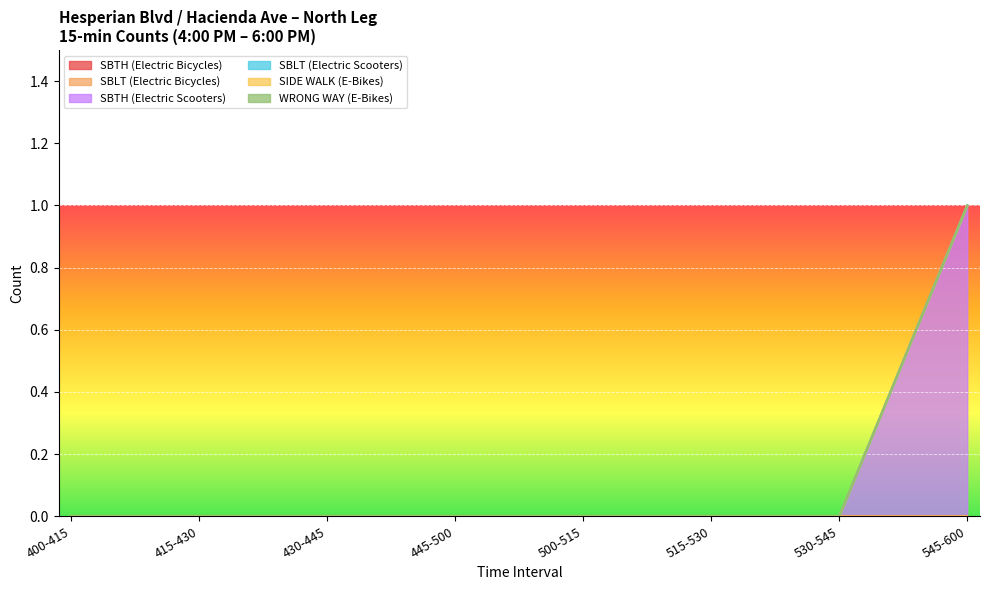

True or false: SBTH (Electric Bicycles) and SBTH (Electric Scooters) intersect in this chart.

False